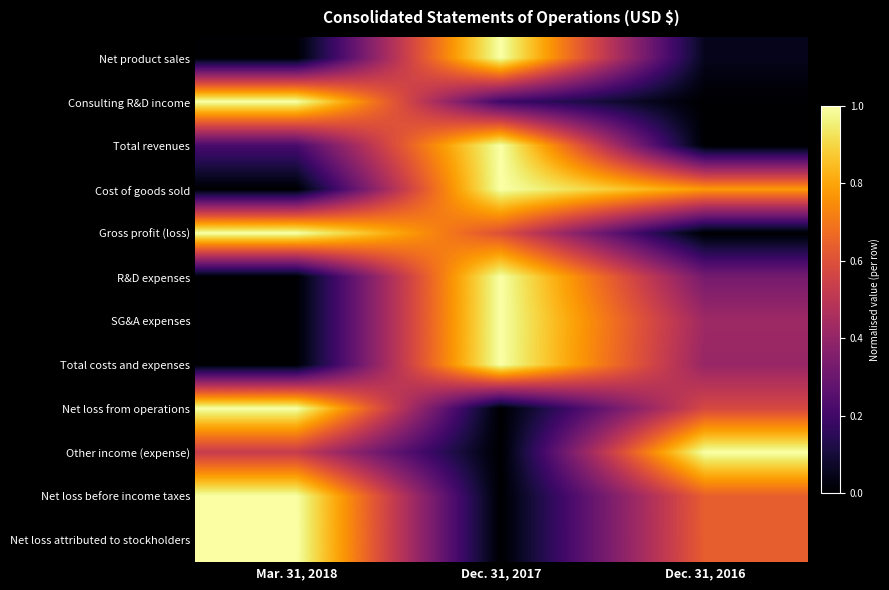

Between Mar. 31, 2018 and Dec. 31, 2016, which is larger?

Dec. 31, 2016